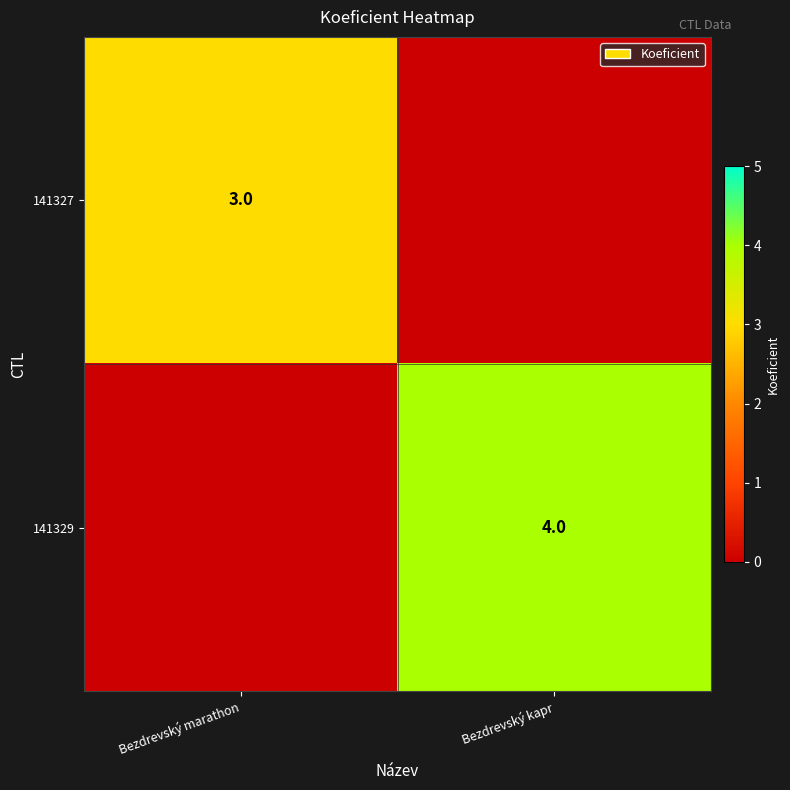

The 141329 series shows 4 at Bezdrevský kapr. True or false?

True